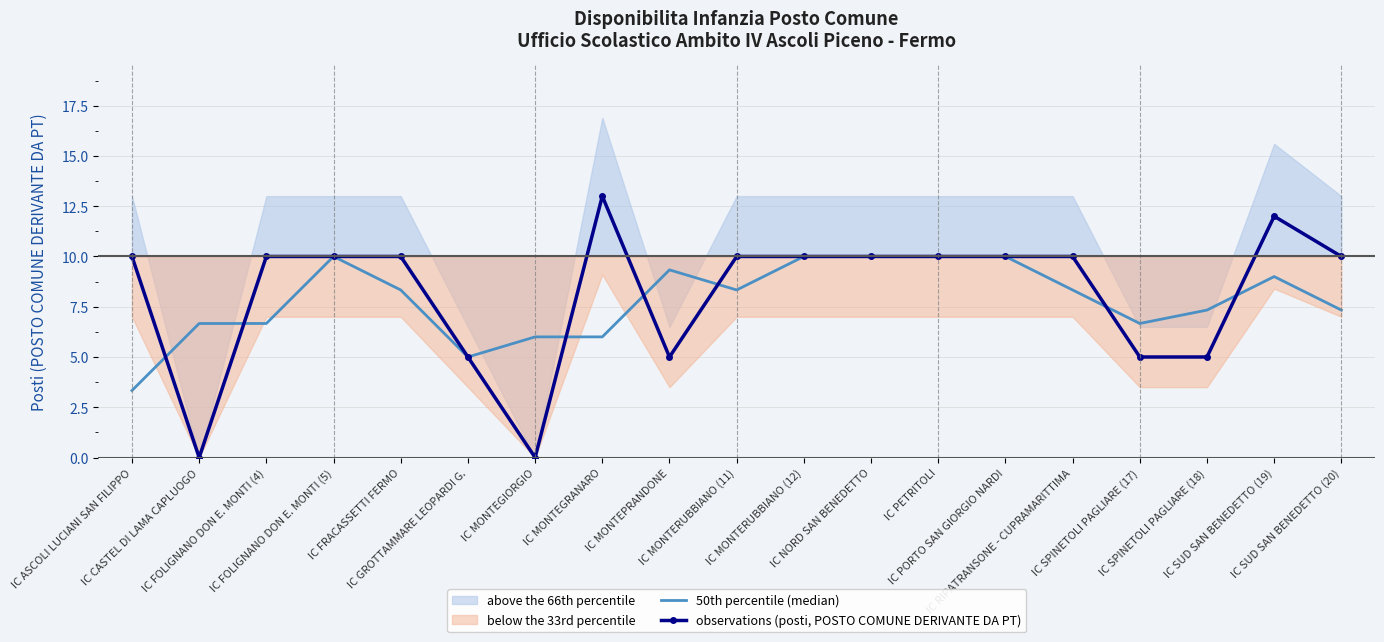

Reading left to right, what are all the values shown in this chart?

50th percentile (median): IC ASCOLI LUCIANI SAN FILIPPO=3.3	IC CASTEL DI LAMA CAPLUOGO=6.7	IC FOLIGNANO DON E. MONTI (4)=6.7	IC FOLIGNANO DON E. MONTI (5)=10.0	IC FRACASSETTI FERMO=8.3	IC GROTTAMMARE LEOPARDI G.=5.0	IC MONTEGIORGIO=6.0	IC MONTEGRANARO=6.0	IC MONTEPRANDONE=9.3	IC MONTERUBBIANO (11)=8.3	IC MONTERUBBIANO (12)=10.0	IC NORD SAN BENEDETTO=10.0	IC PETRITOLI=10.0	IC PORTO SAN GIORGIO NARDI=10.0	IC RIPATRANSONE - CUPRAMARITTIMA=8.3	IC SPINETOLI PAGLIARE (17)=6.7	IC SPINETOLI PAGLIARE (18)=7.3	IC SUD SAN BENEDETTO (19)=9.0	IC SUD SAN BENEDETTO (20)=7.3
observations (posti, POSTO COMUNE DERIVANTE DA PT): IC ASCOLI LUCIANI SAN FILIPPO=10.0	IC CASTEL DI LAMA CAPLUOGO=0.0	IC FOLIGNANO DON E. MONTI (4)=10.0	IC FOLIGNANO DON E. MONTI (5)=10.0	IC FRACASSETTI FERMO=10.0	IC GROTTAMMARE LEOPARDI G.=5.0	IC MONTEGIORGIO=0.0	IC MONTEGRANARO=13.0	IC MONTEPRANDONE=5.0	IC MONTERUBBIANO (11)=10.0	IC MONTERUBBIANO (12)=10.0	IC NORD SAN BENEDETTO=10.0	IC PETRITOLI=10.0	IC PORTO SAN GIORGIO NARDI=10.0	IC RIPATRANSONE - CUPRAMARITTIMA=10.0	IC SPINETOLI PAGLIARE (17)=5.0	IC SPINETOLI PAGLIARE (18)=5.0	IC SUD SAN BENEDETTO (19)=12.0	IC SUD SAN BENEDETTO (20)=10.0